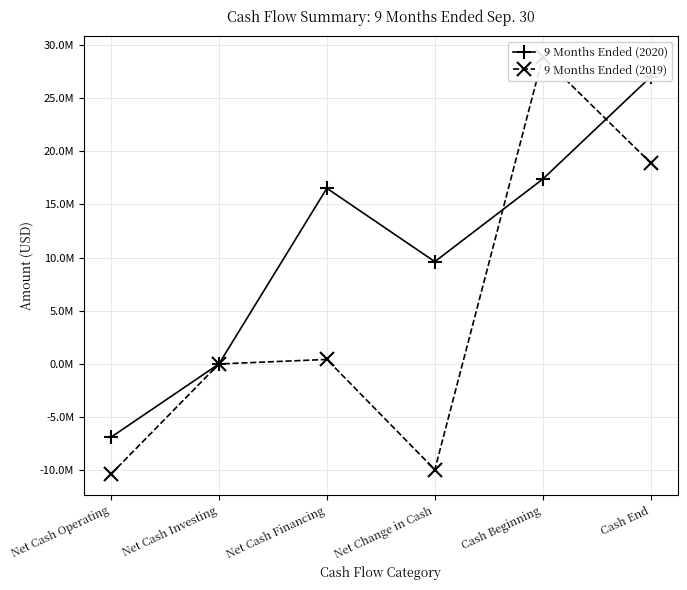

Where is the first local maximum for 9 Months Ended (2020)?

Net Cash Financing